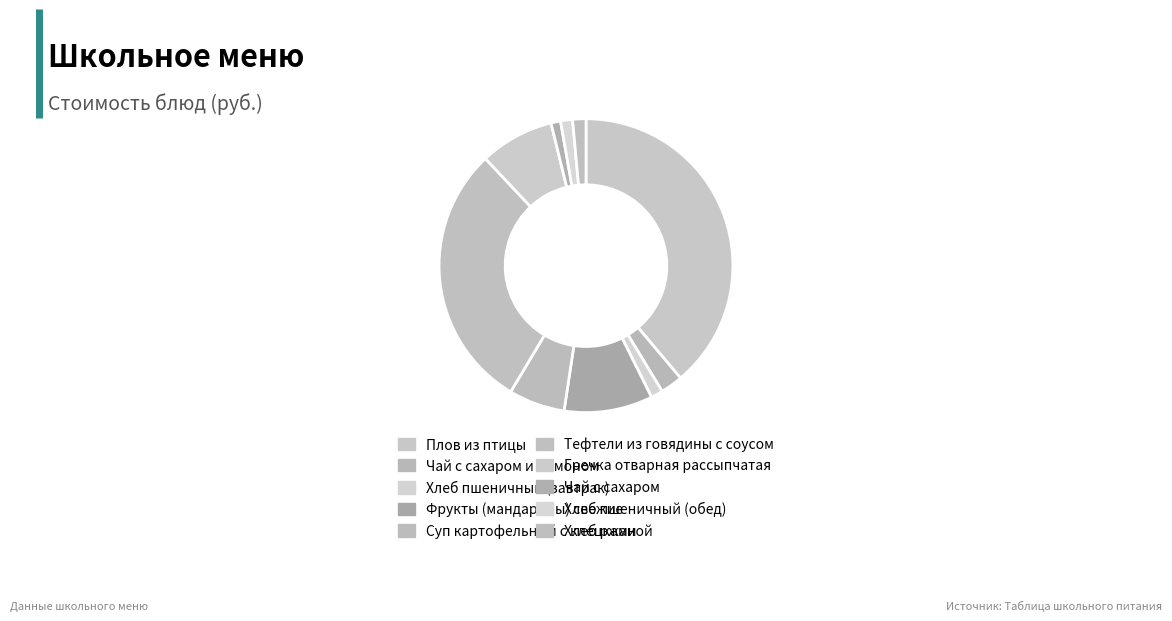

How many segments does this pie chart have?

10